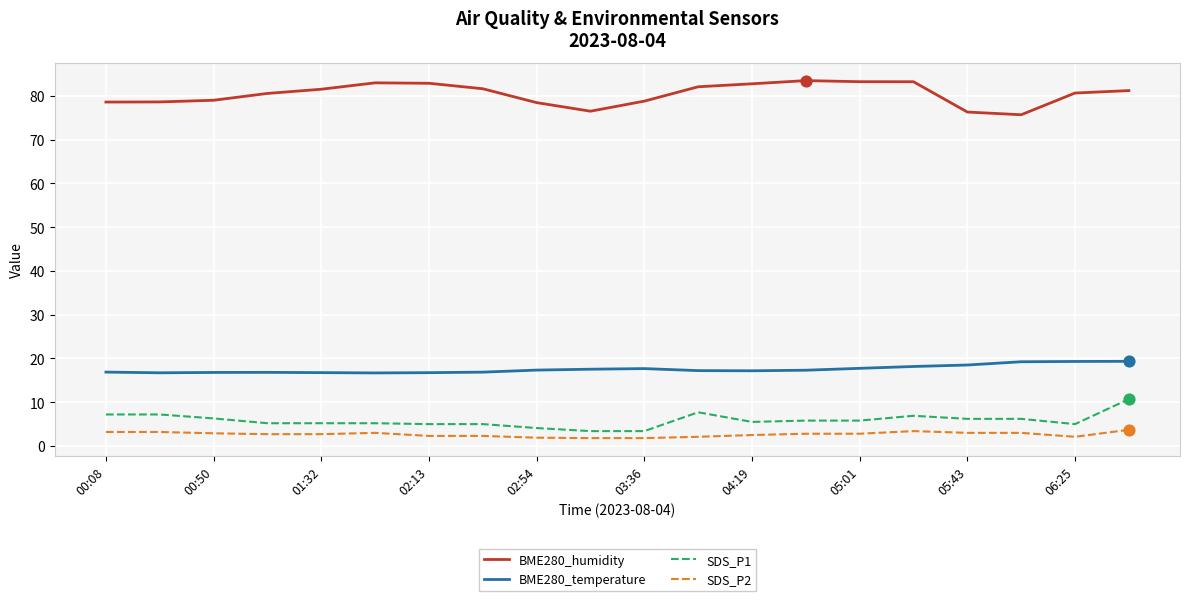

Which series has the largest total across all categories?

BME280_humidity